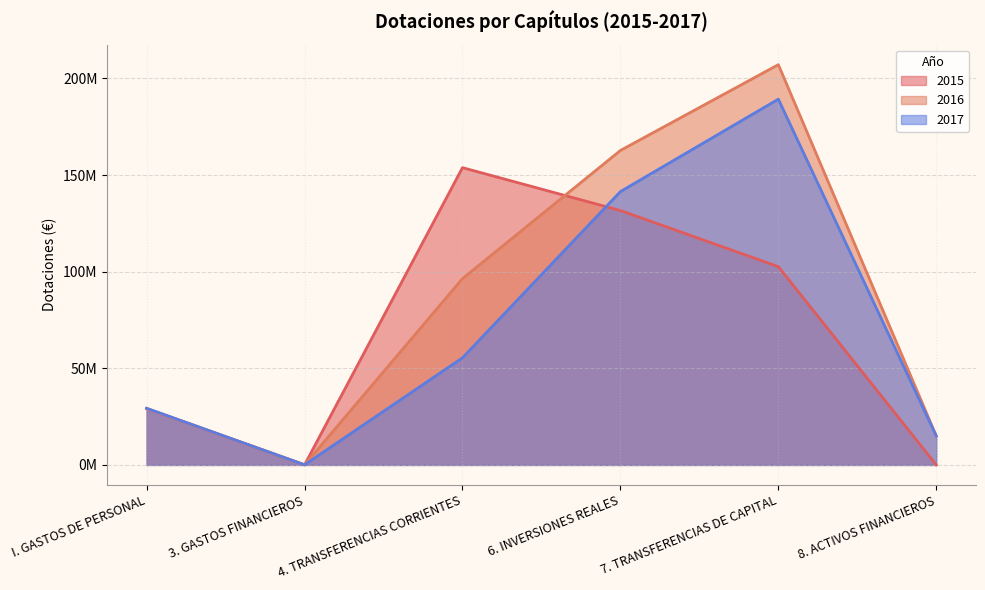

List the labels in order of 2017 value, largest first.

7. TRANSFERENCIAS DE CAPITAL, 6. INVERSIONES REALES, 4. TRANSFERENCIAS CORRIENTES, I. GASTOS DE PERSONAL, 8. ACTIVOS FINANCIEROS, 3. GASTOS FINANCIEROS